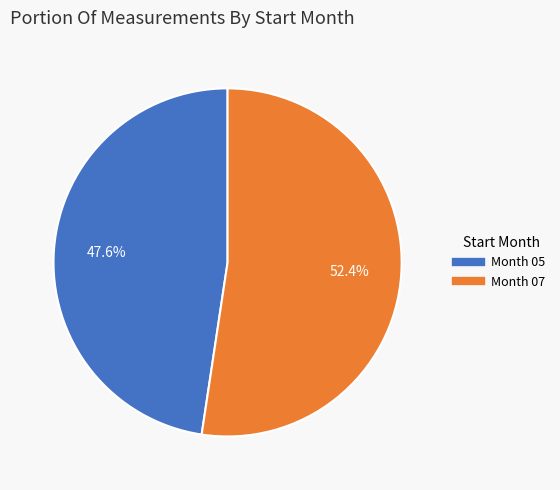

How many segments does this pie chart have?

2